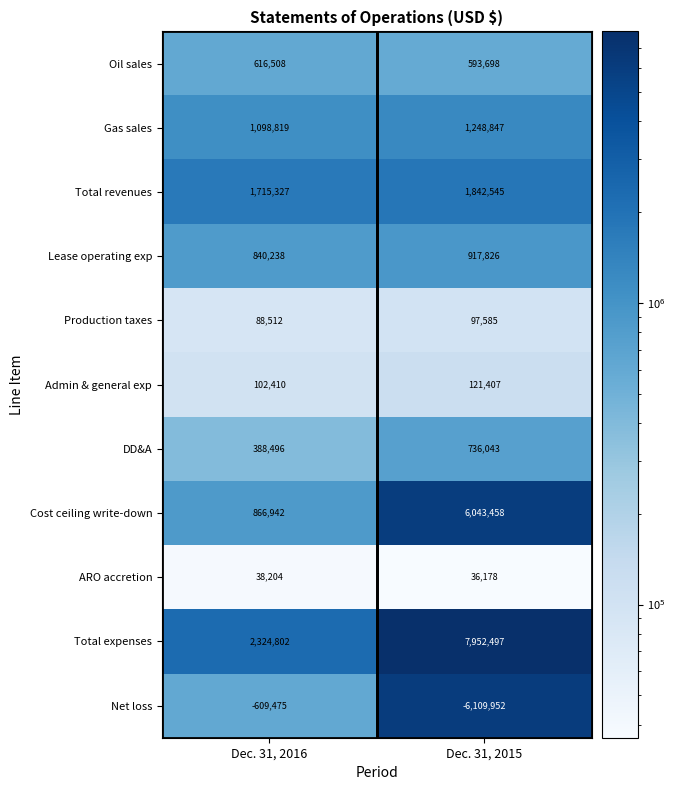

What is the spread (max minus min) of values at Dec. 31, 2015?

14062449